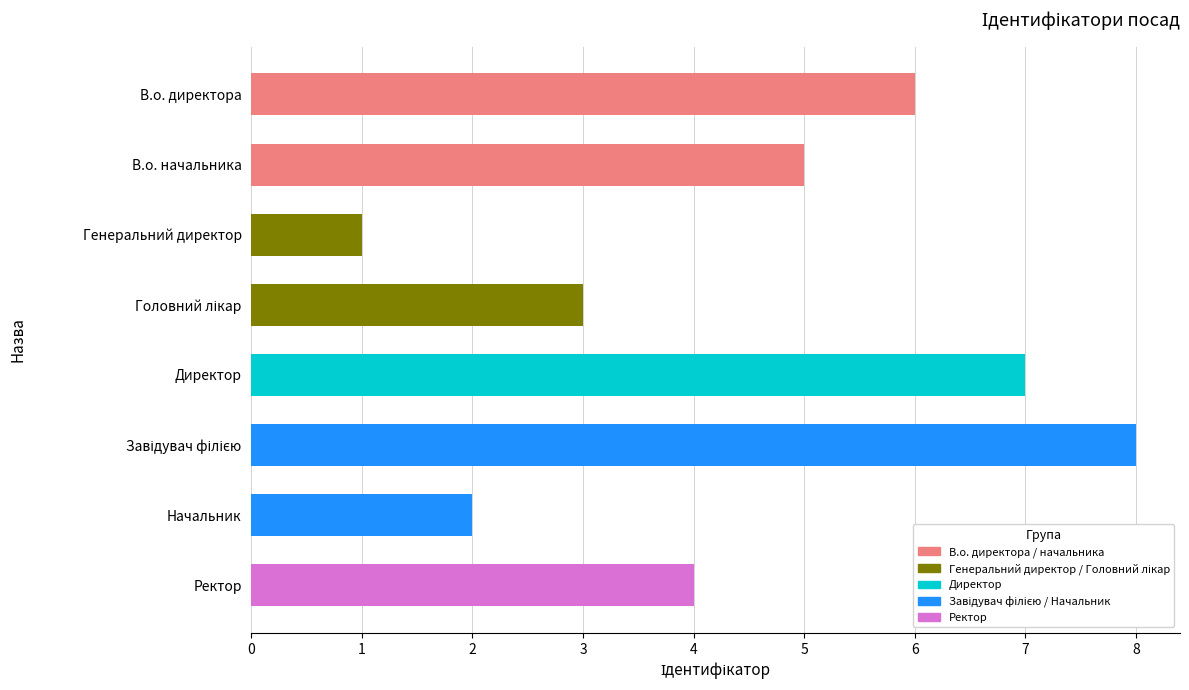

Which category has the lowest value across all series?

Генеральний директор